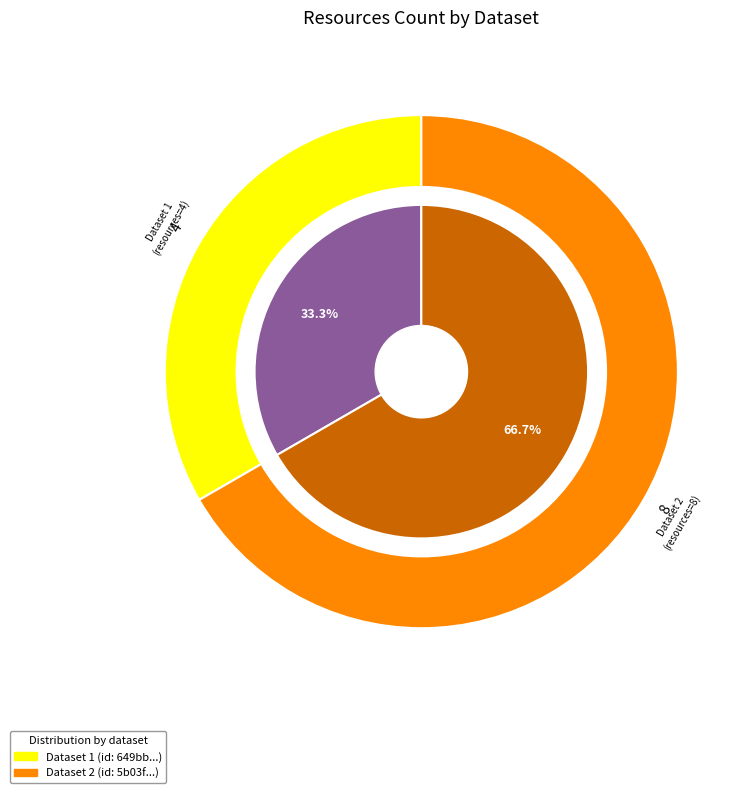

Which slice is the largest?

5b03f713c8d8c922a24afa56